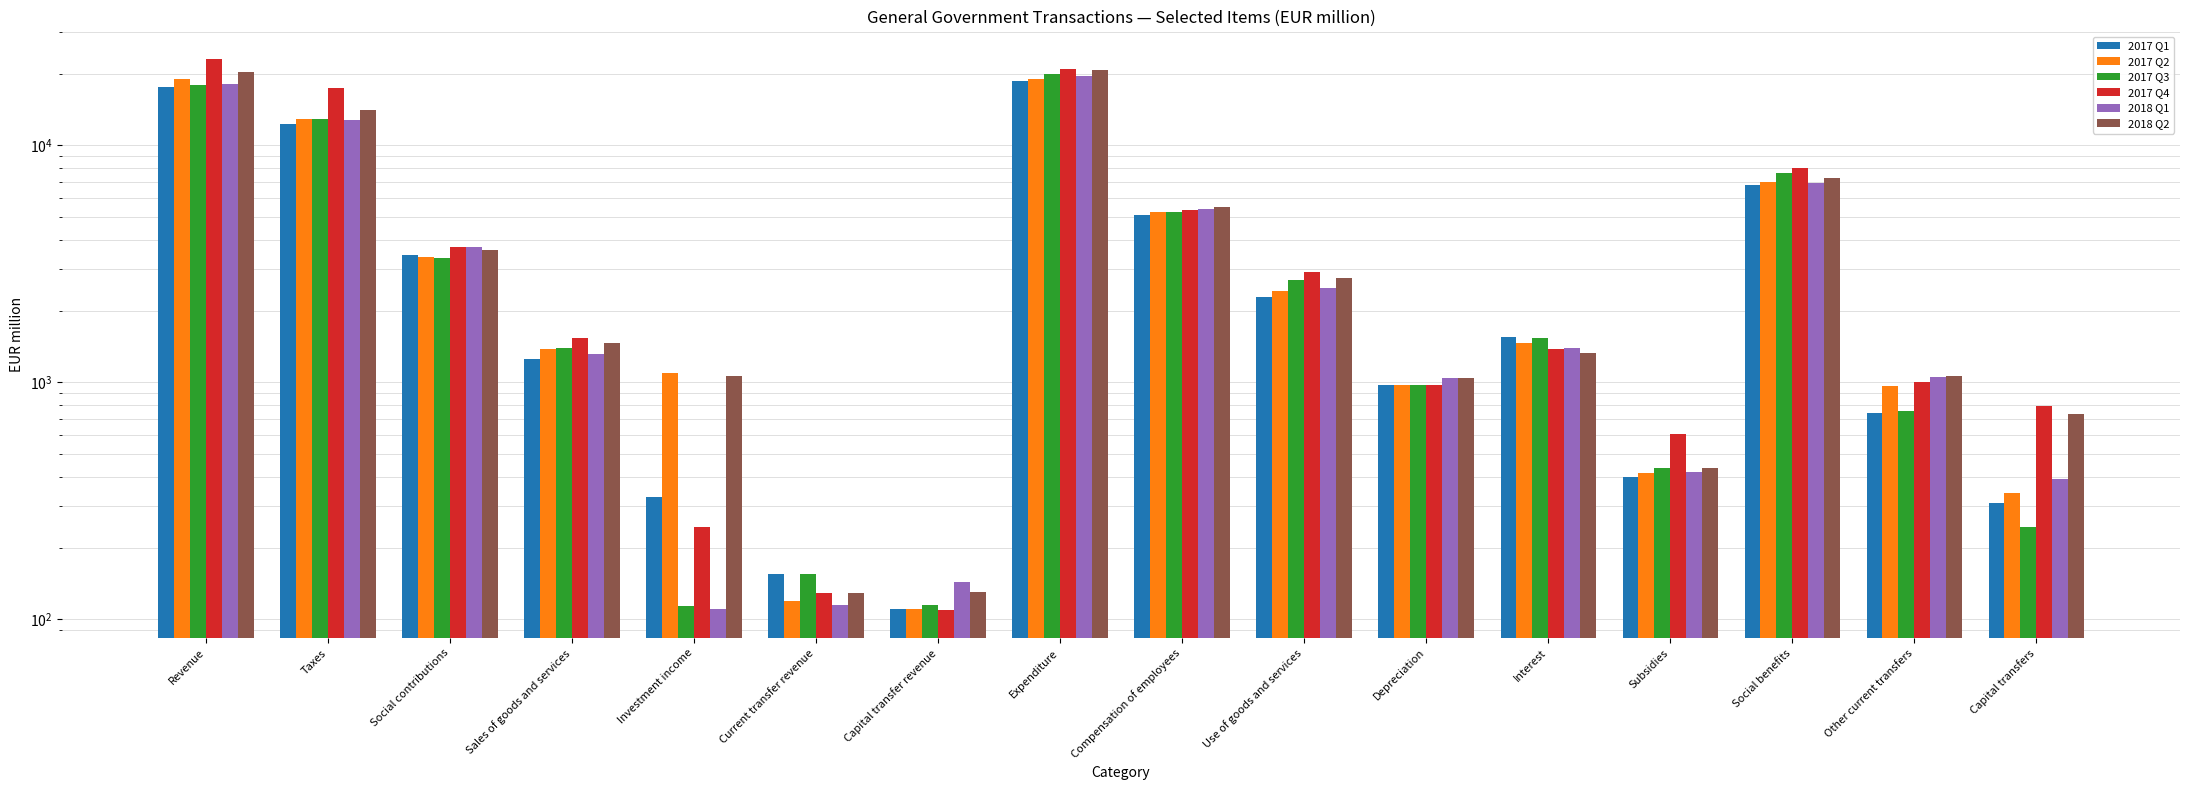

What is the total value across all series at Use of goods and services?

15604